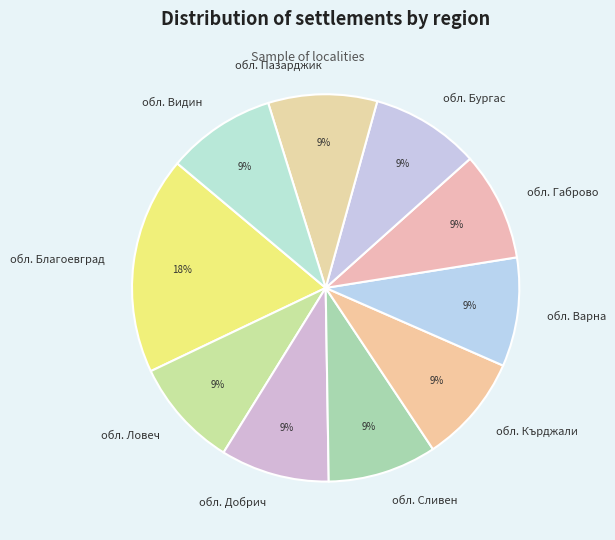

Is it true that обл. Габрово is 22% of the pie?

False